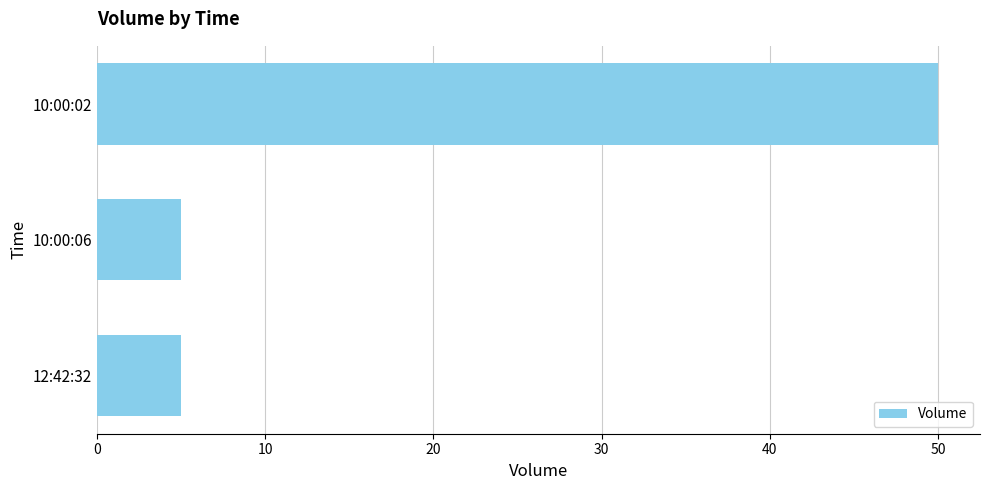

At which category does the chart reach its peak across all series?

10:00:02